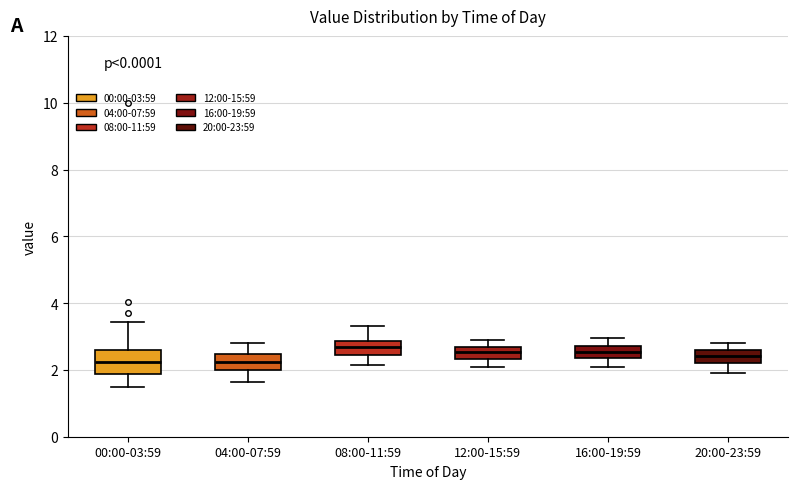

Reading left to right, transcribe this box plot: for each box, give where its median line is, the range the box spans, and where its two whiskers end, as read against the y-axis. The values are not printed on the chart, so give them approximately, as read against the axis.

00:00-03:59: median 2.2, box 1.8 to 2.6, whiskers 1.6 to 3.4
04:00-07:59: median 2.2, box 2.0 to 2.4, whiskers 1.6 to 2.8
08:00-11:59: median 2.6, box 2.4 to 2.8, whiskers 2.2 to 3.4
12:00-15:59: median 2.6, box 2.4 to 2.8, whiskers 2.2 to 3.0
16:00-19:59: median 2.6, box 2.4 to 2.8, whiskers 2.2 to 3.0
20:00-23:59: median 2.4, box 2.2 to 2.6, whiskers 2.0 to 2.8